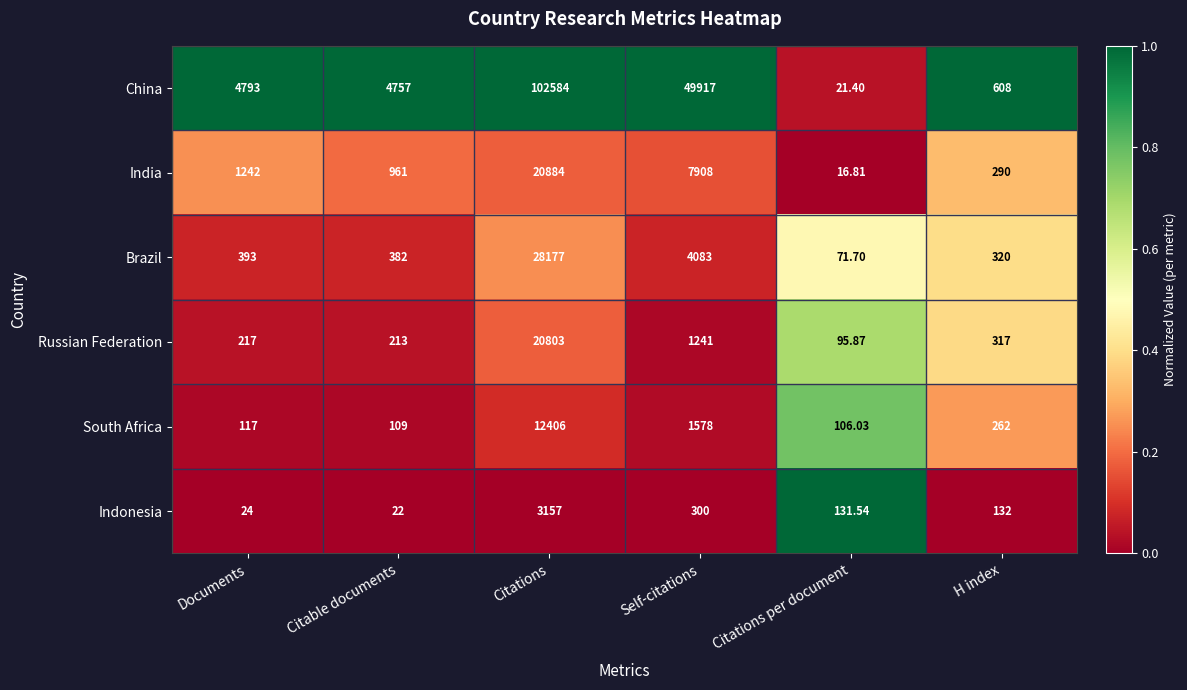

At which category is the sum across all series the highest?

Citations